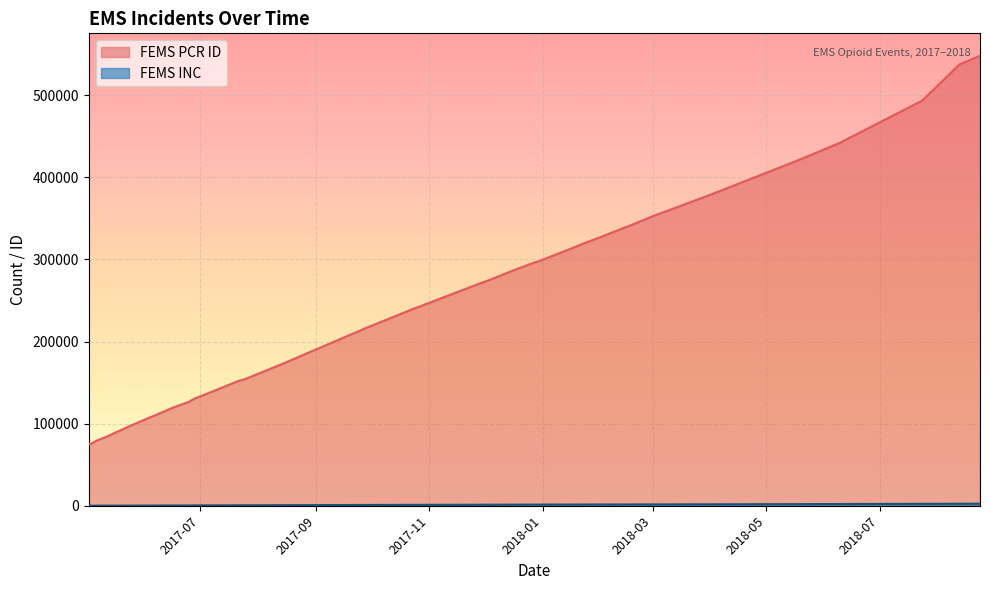

The value of FEMS INC at 2018-03-31 is 2986. True or false?

False